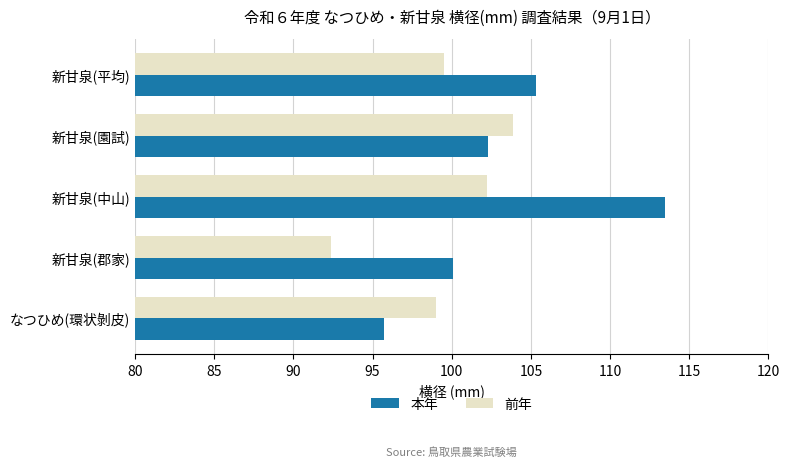

Read the 前年 value at 新甘泉(園試).

103.9